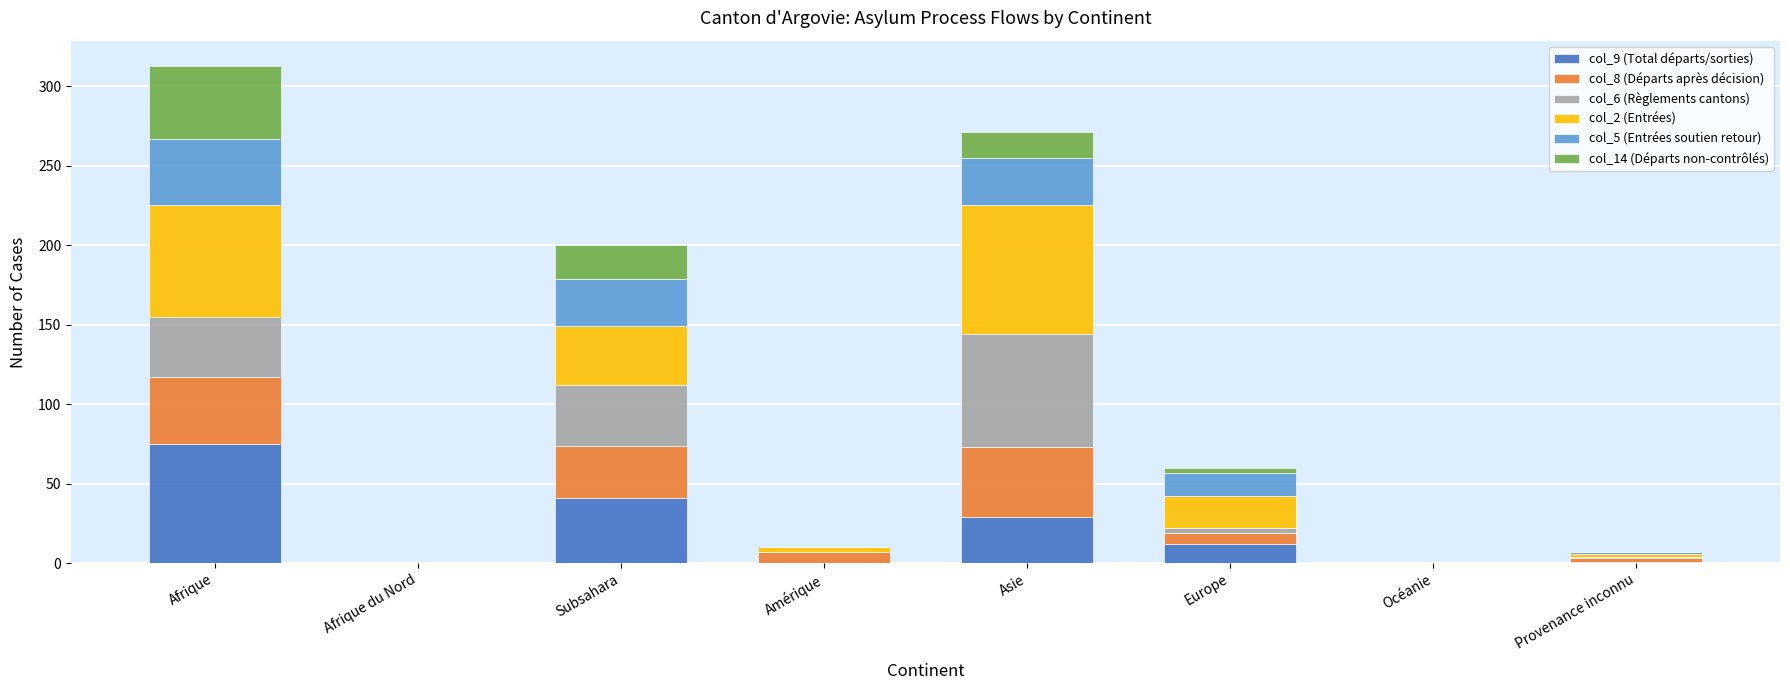

Which category has the highest value in the col_9 (Total départs/sorties) series?

Afrique